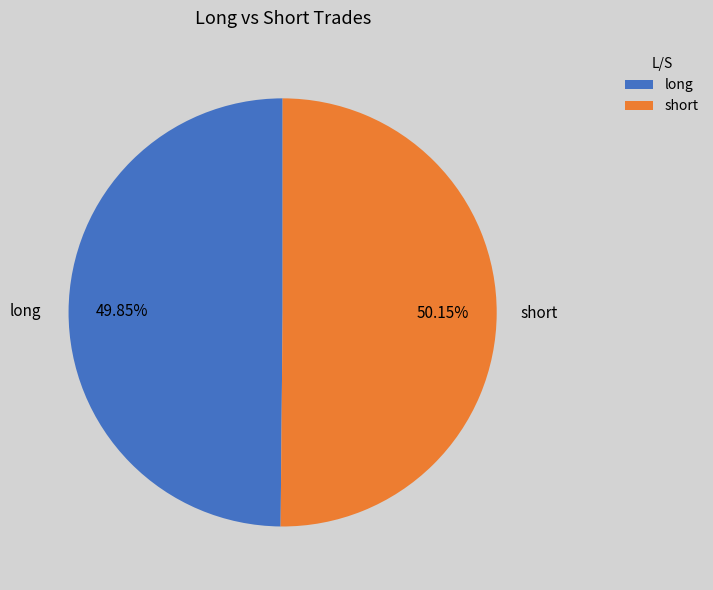

To the nearest percent, what is the combined percentage of long and short?

100%